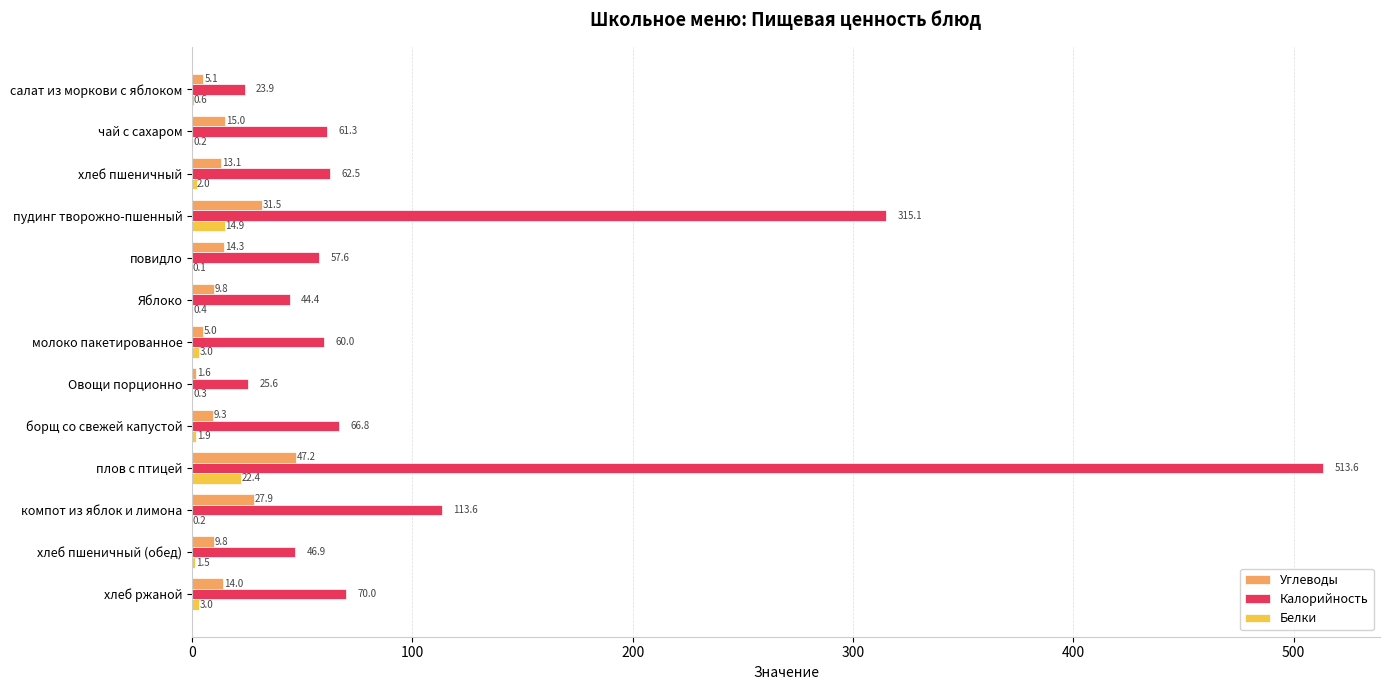

Is it true that Углеводы equals 27.9 at компот из яблок и лимона?

True